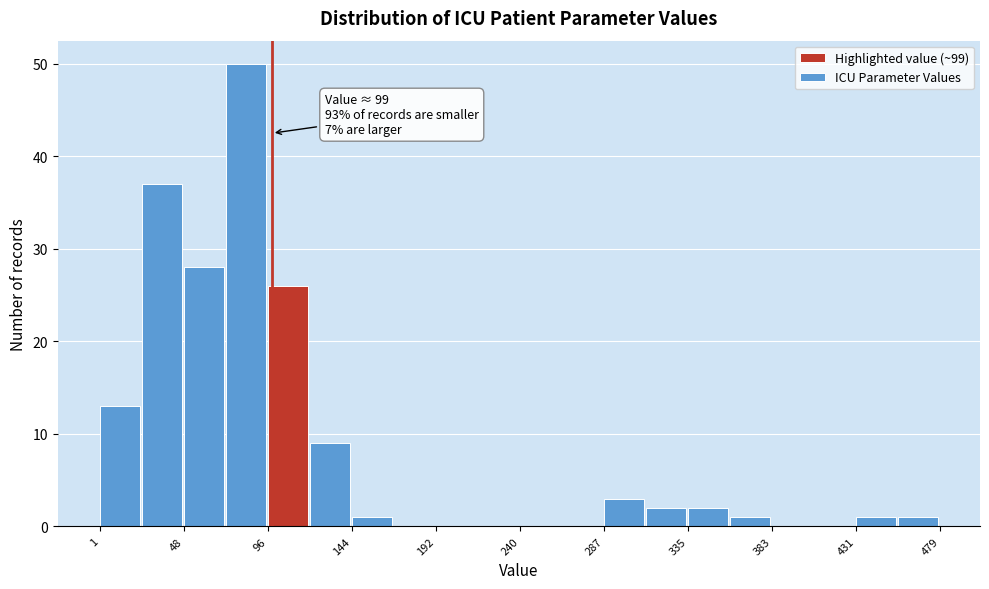

Over which range of the x-axis is the bar tallest?

75 to 95